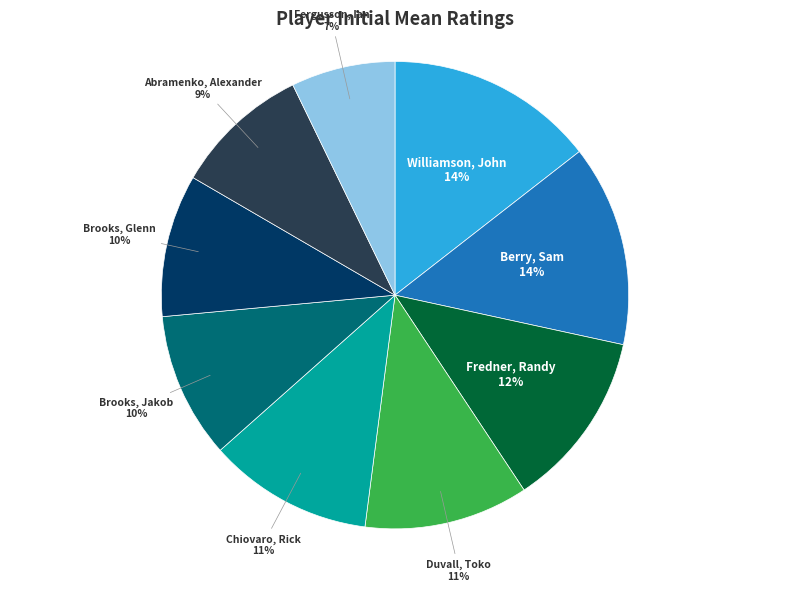

Is there a majority slice in this chart?

No